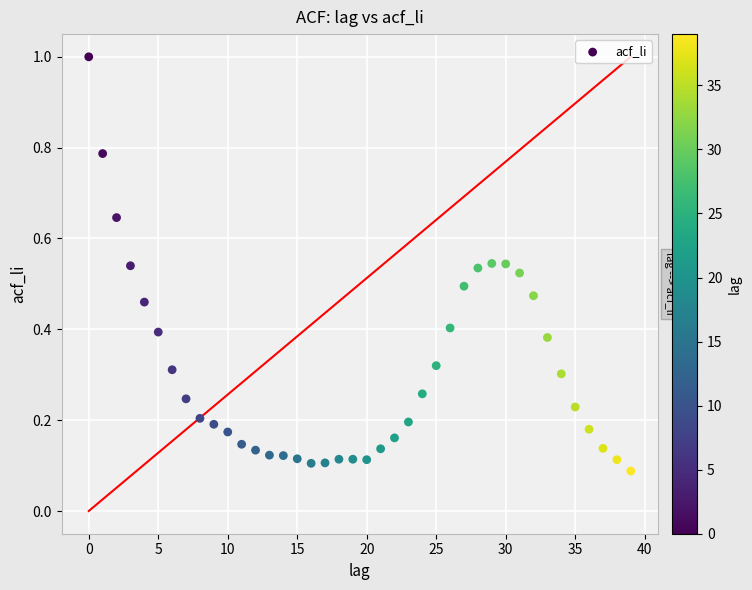

What is the range of Y values (max minus min)?

0.9